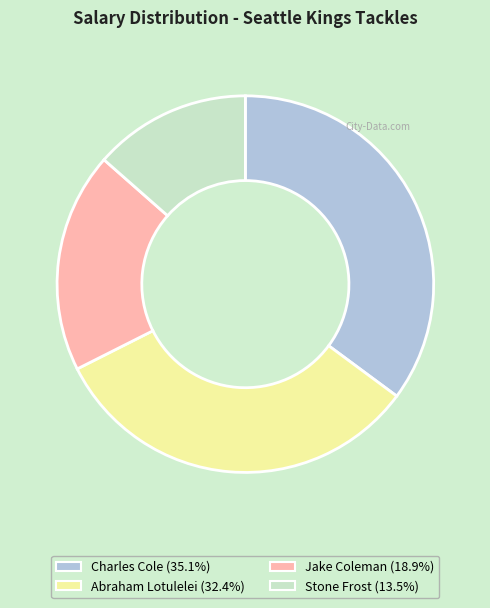

Count the number of slices in the pie.

4